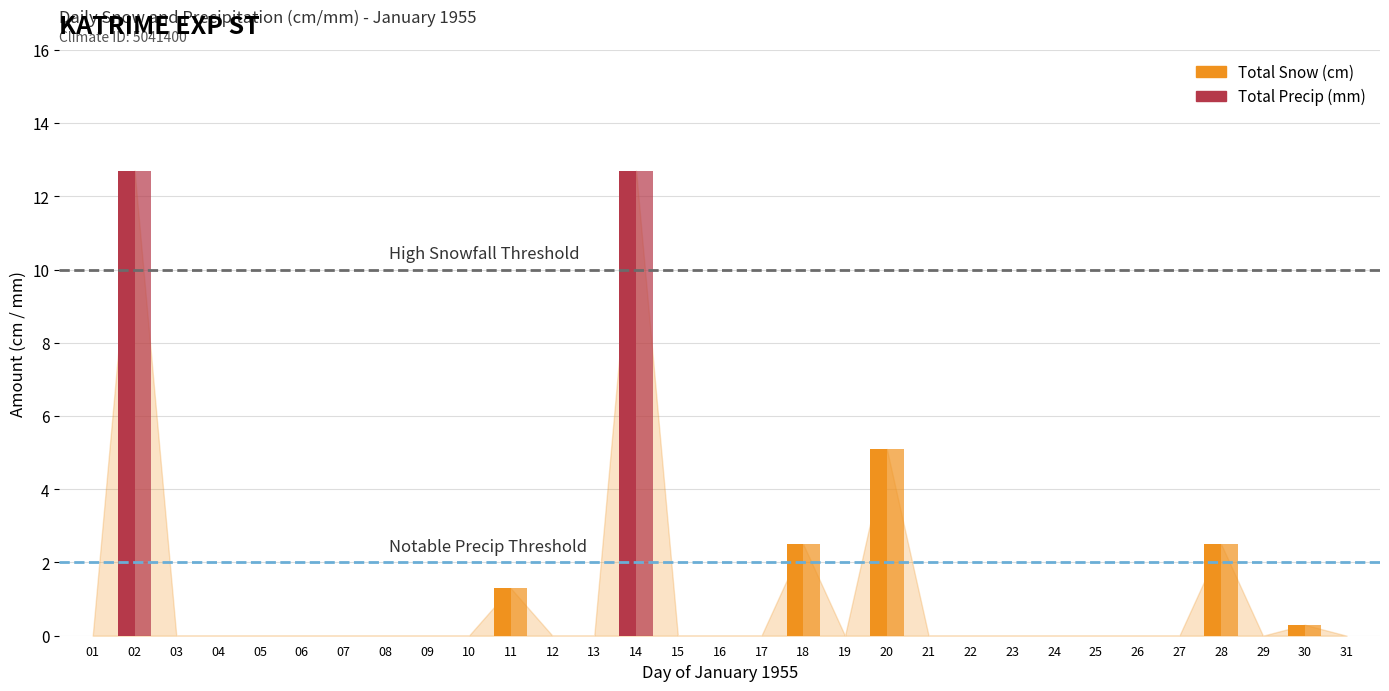

List the series in order of their peak value, lowest first.

Total Snow (cm), Total Precip (mm)